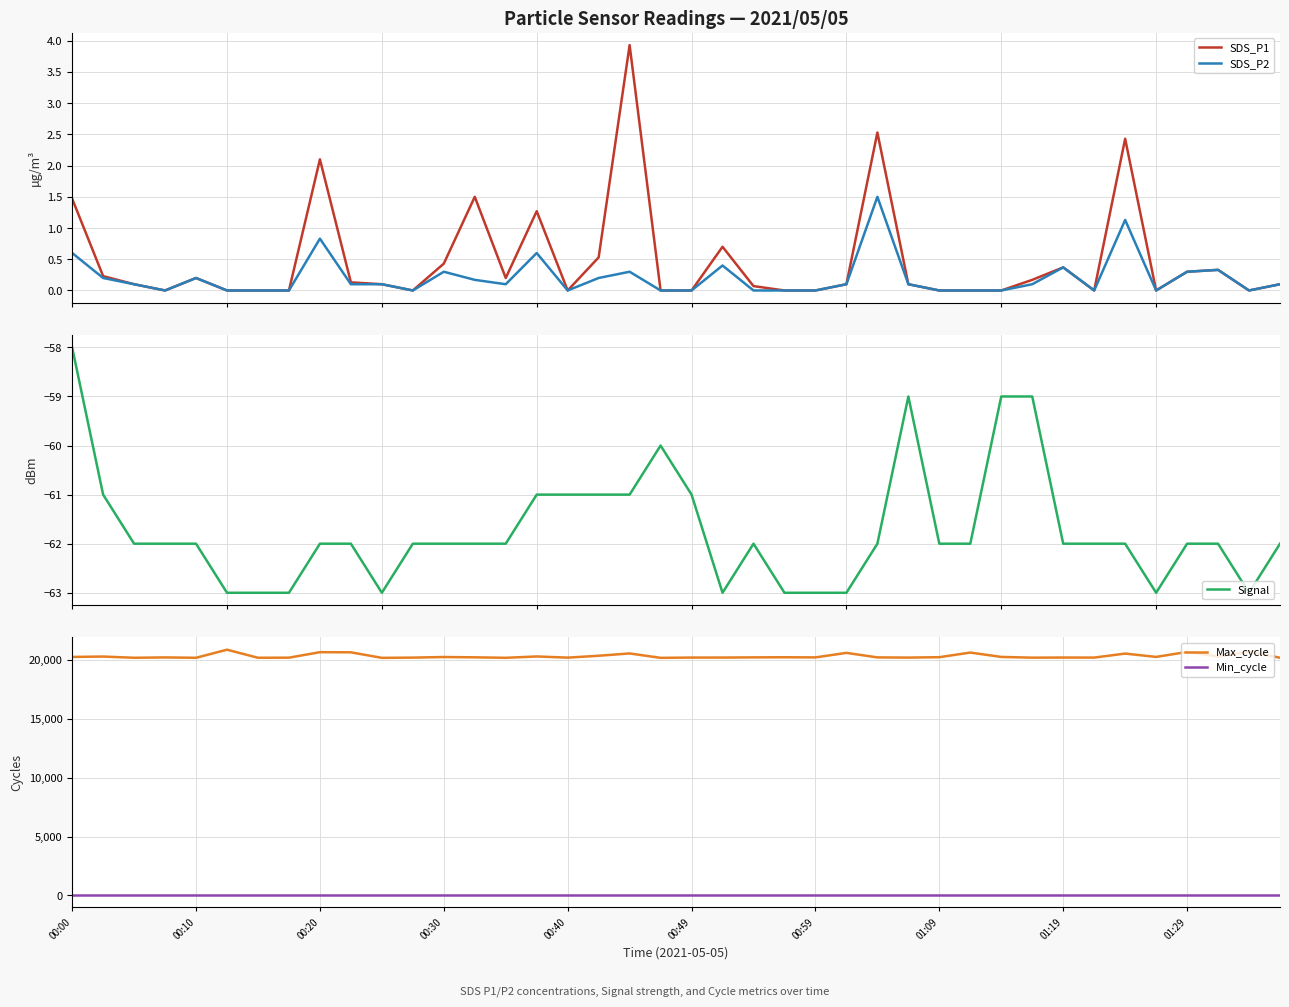

How many data points does each series have?

40